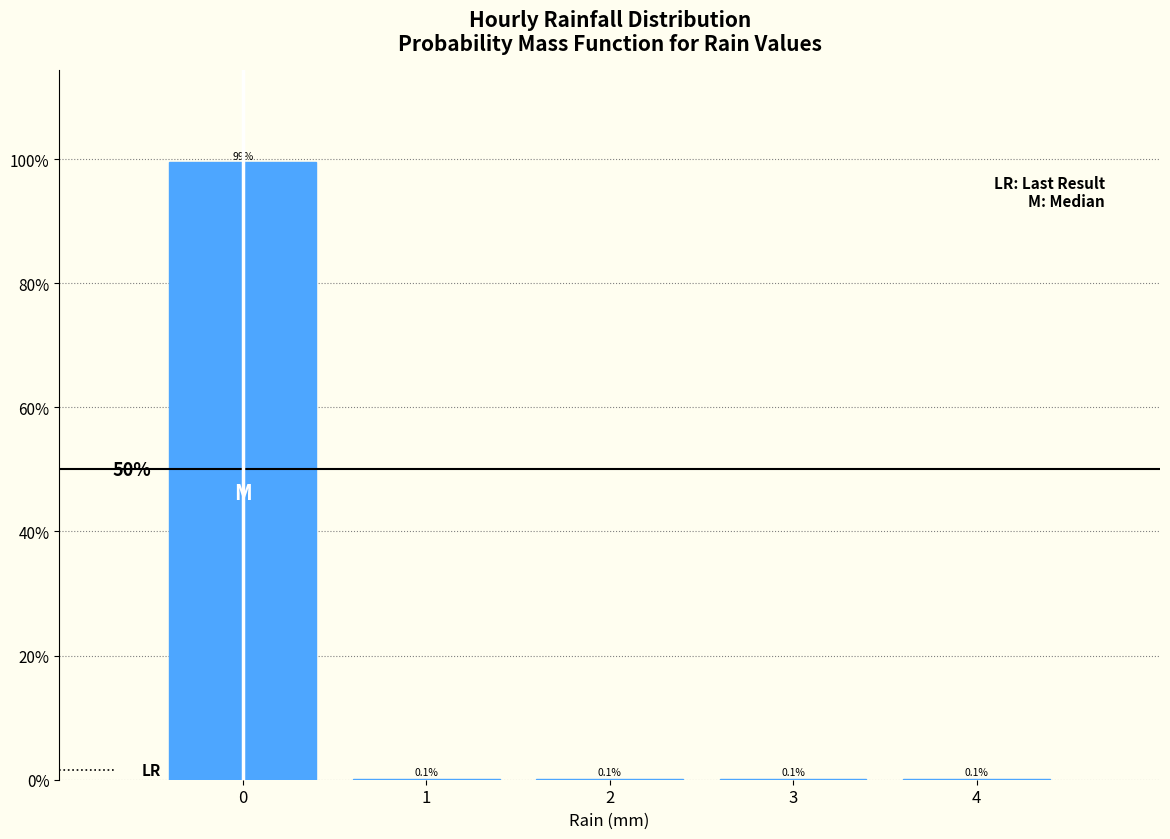

Reading right to left, transcribe all the data shown in this chart.

4=0.1	3=0.1	2=0.1	1=0.1	0=99.5